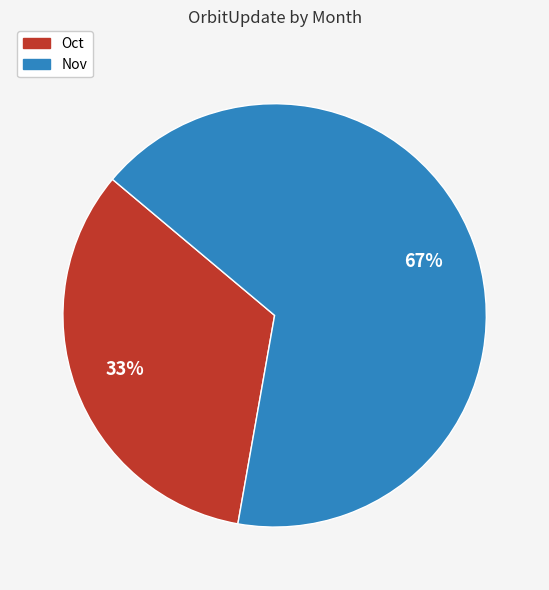

Is it true that Nov is 58% of the pie?

False